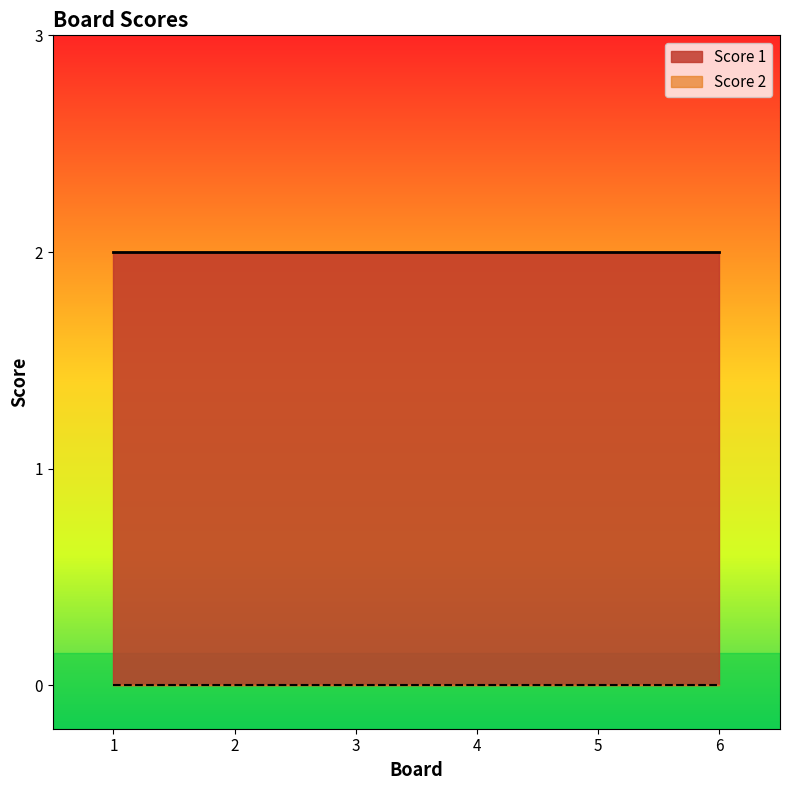

Reading left to right, transcribe all the data shown in this chart.

Score 1: 1=2	2=2	3=2	4=2	5=2	6=2
Score 2: 1=0	2=0	3=0	4=0	5=0	6=0